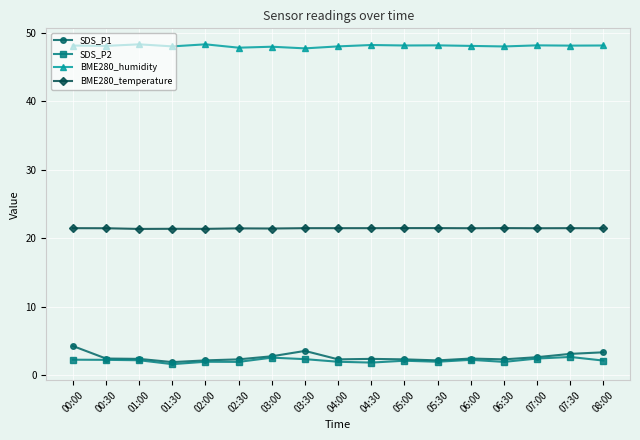

Which series has the widest spread of values?

SDS_P1